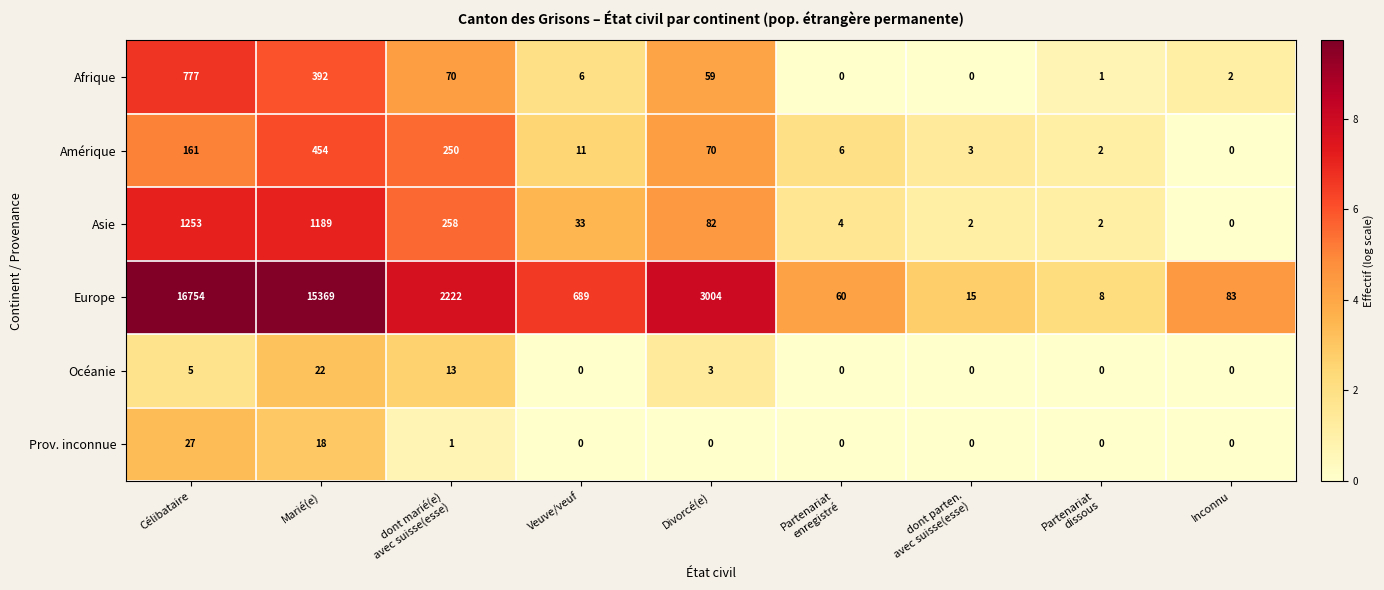

True or false: Océanie has a value of 10 at Veuve/veuf.

False